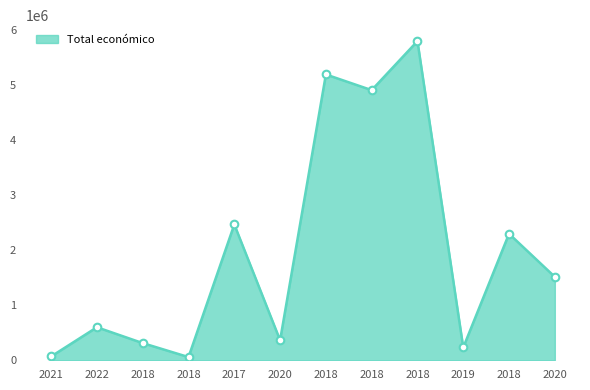

What is the change in value from 2021 to 2018?

+4832653